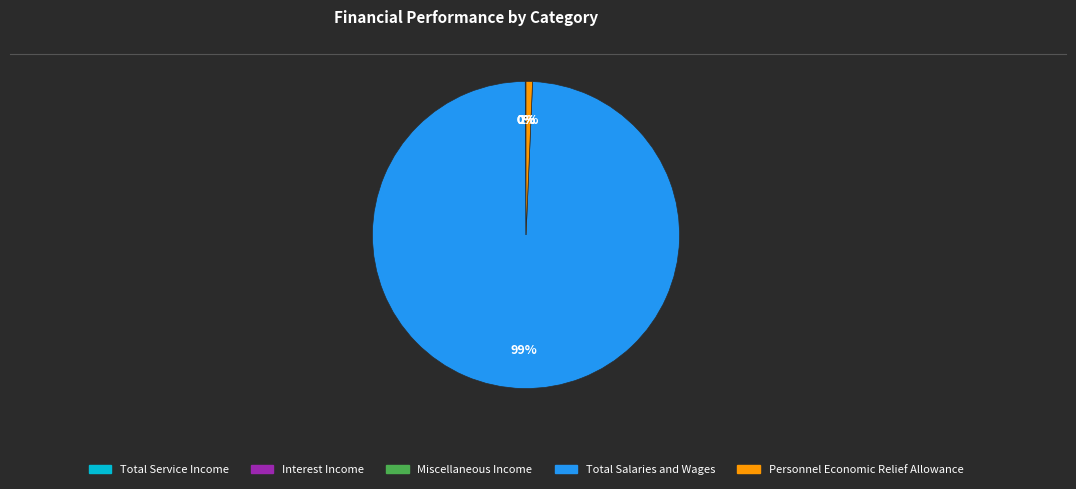

To the nearest percent, what is the average slice percentage?

20%